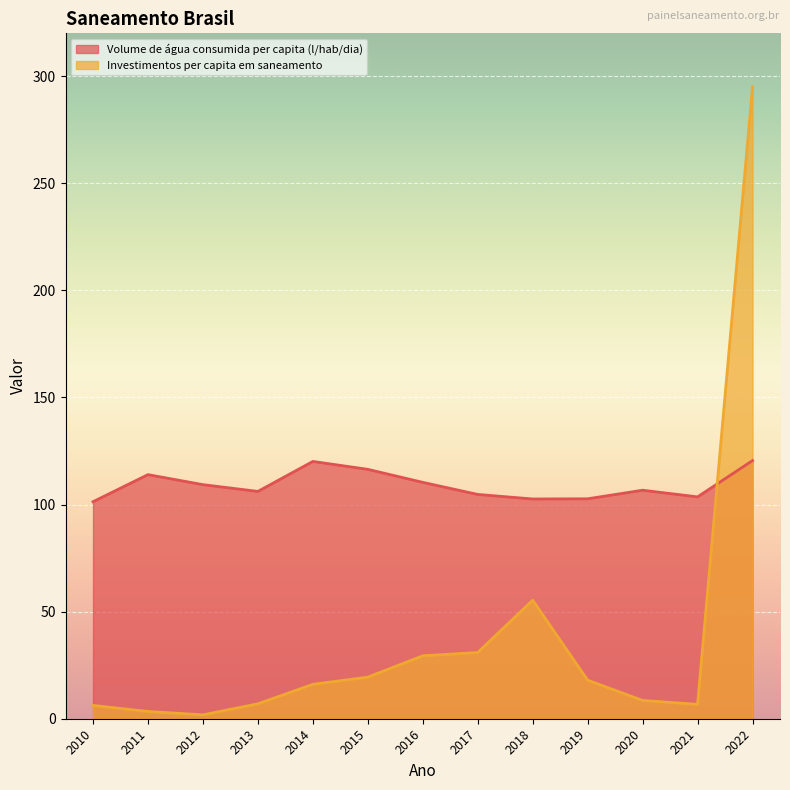

Between 2013 and 2016, which is larger?

2016